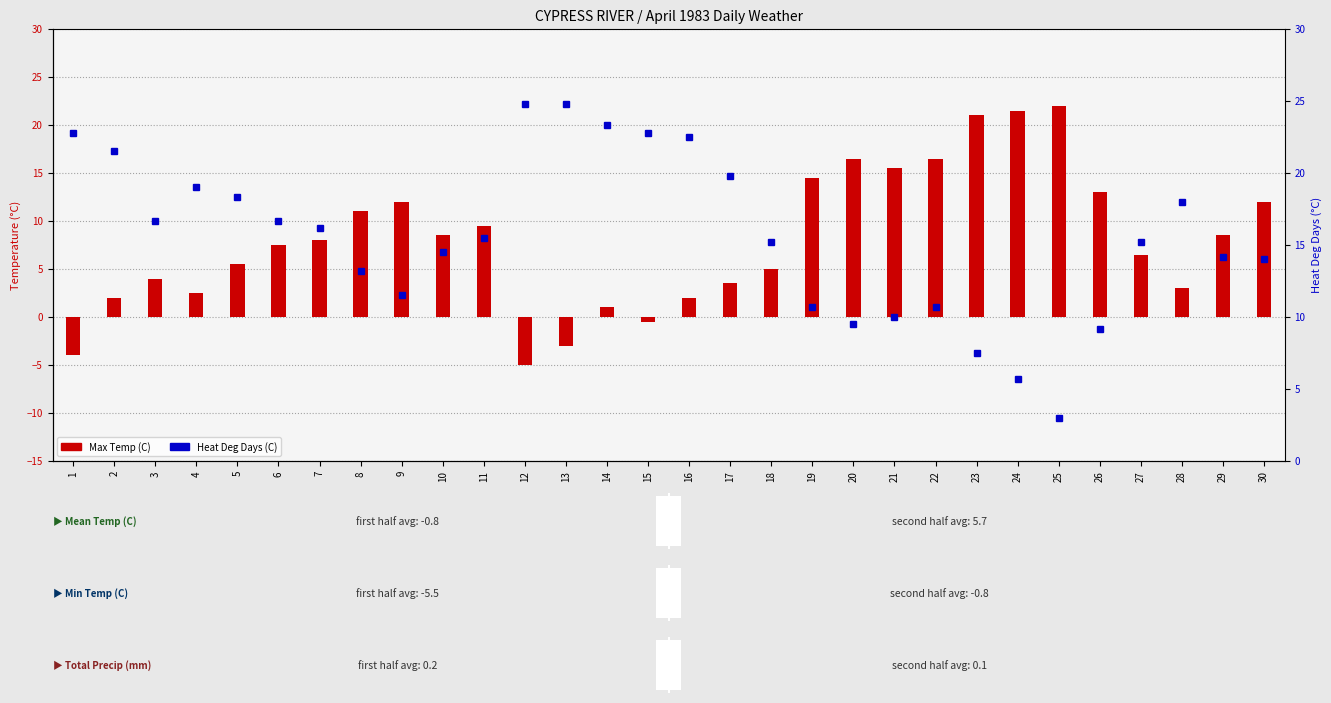

Reading left to right, what are all the values shown in this chart?

Max Temp (C): 1=-4.0	2=2.0	3=4.0	4=2.5	5=5.5	6=7.5	7=8.0	8=11.0	9=12.0	10=8.5	11=9.5	12=-5.0	13=-3.0	14=1.0	15=-0.5	16=2.0	17=3.5	18=5.0	19=14.5	20=16.5	21=15.5	22=16.5	23=21.0	24=21.5	25=22.0	26=13.0	27=6.5	28=3.0	29=8.5	30=12.0
Heat Deg Days (C): 1=22.8	2=21.5	3=16.7	4=19.0	5=18.3	6=16.7	7=16.2	8=13.2	9=11.5	10=14.5	11=15.5	12=24.8	13=24.8	14=23.3	15=22.8	16=22.5	17=19.8	18=15.2	19=10.7	20=9.5	21=10.0	22=10.7	23=7.5	24=5.7	25=3.0	26=9.2	27=15.2	28=18.0	29=14.2	30=14.0